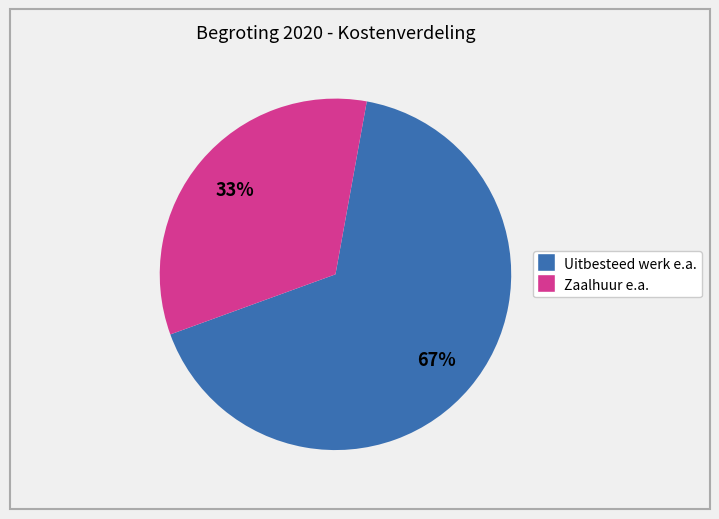

Is there a majority slice in this chart?

Yes